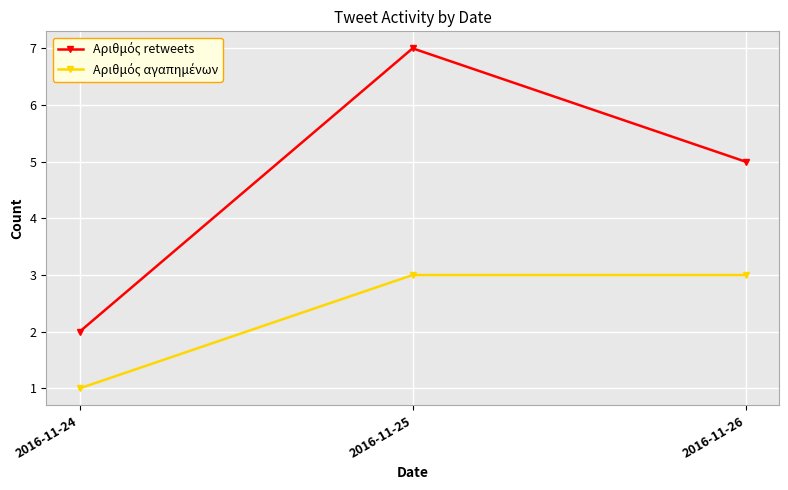

What is the difference between the highest and lowest values at 2016-11-24?

1